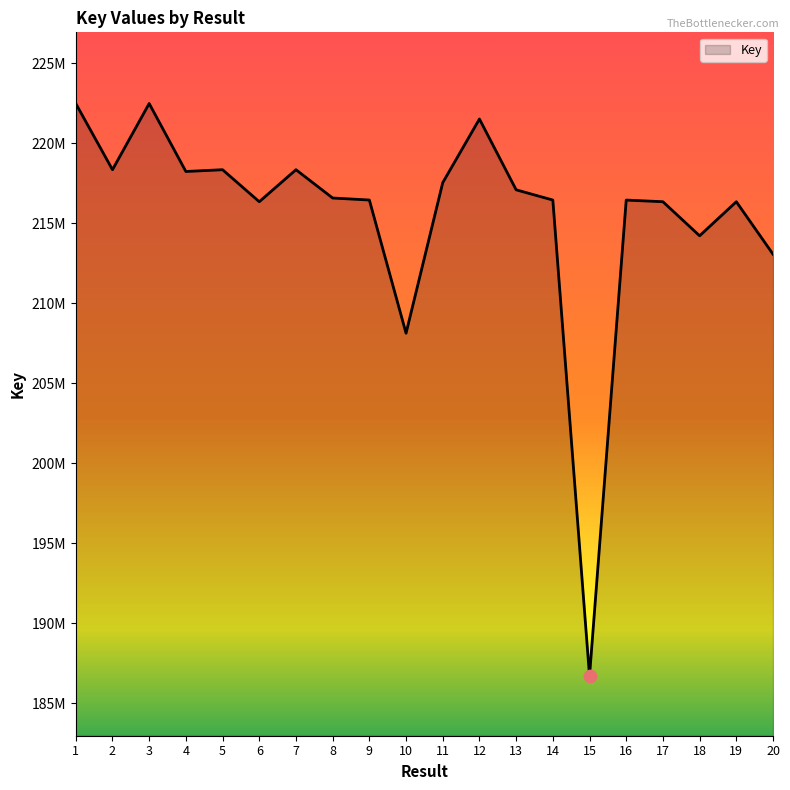

Between 18 and 9, which is larger?

9